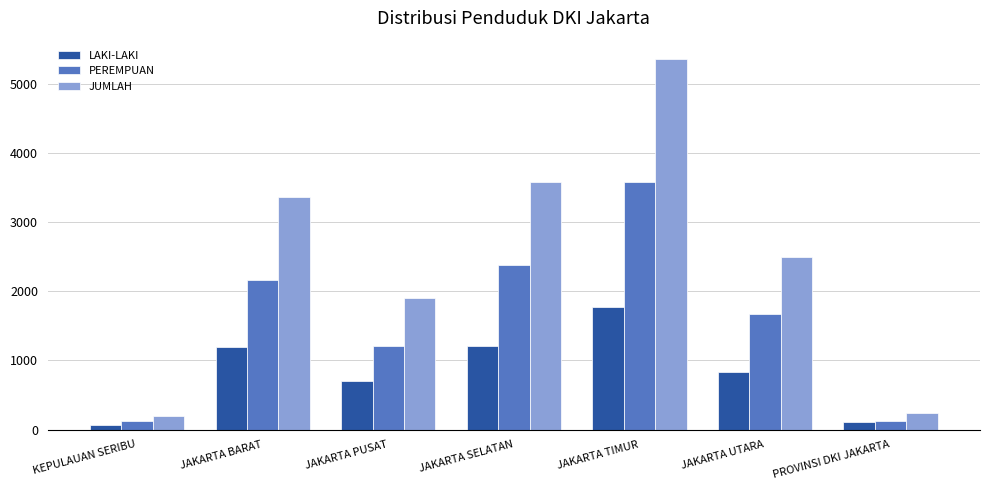

At which category is the sum across all series the highest?

JAKARTA TIMUR